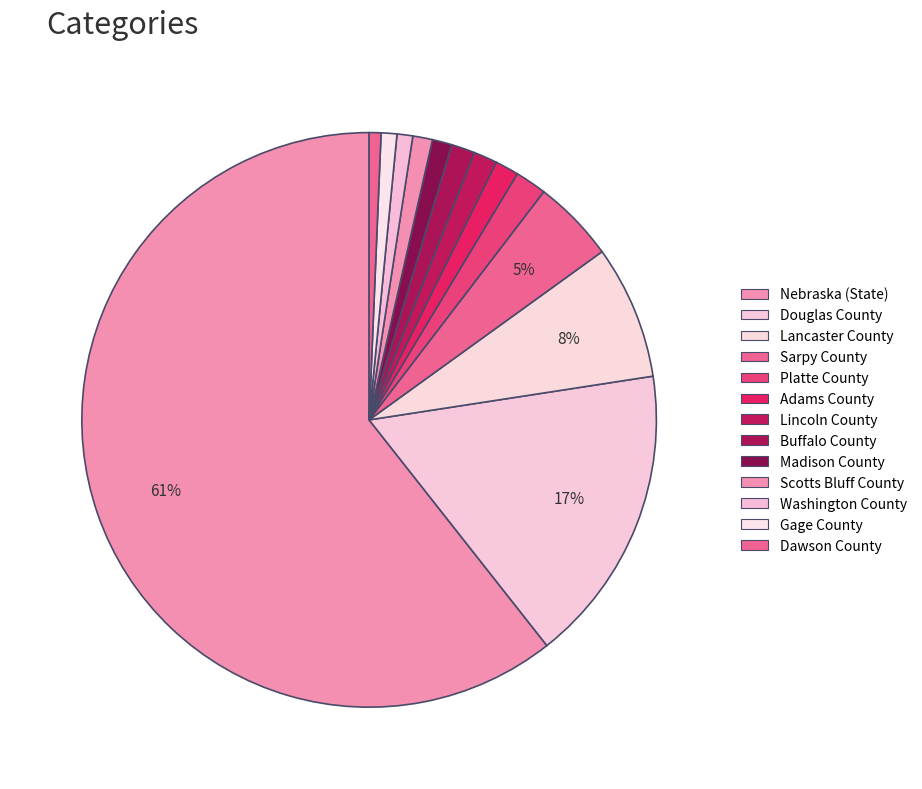

How many slices are in this pie chart?

13